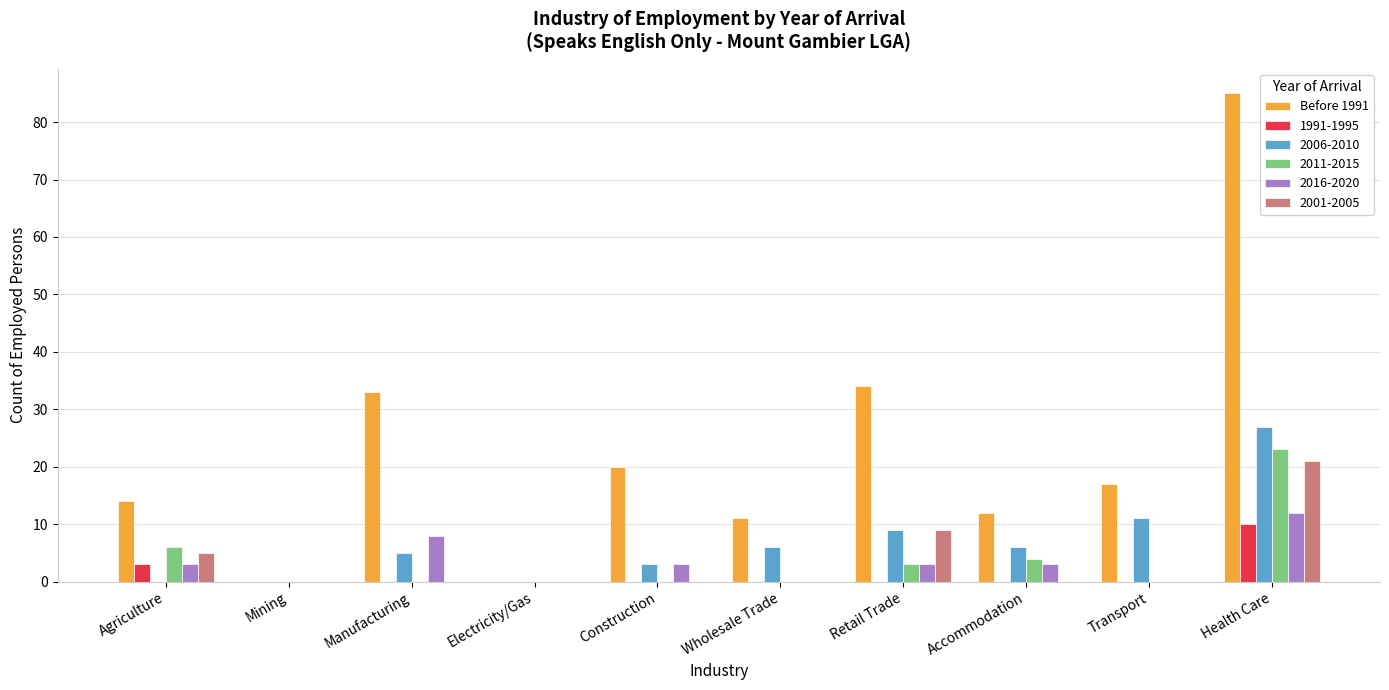

Count the number of categories in the chart.

10